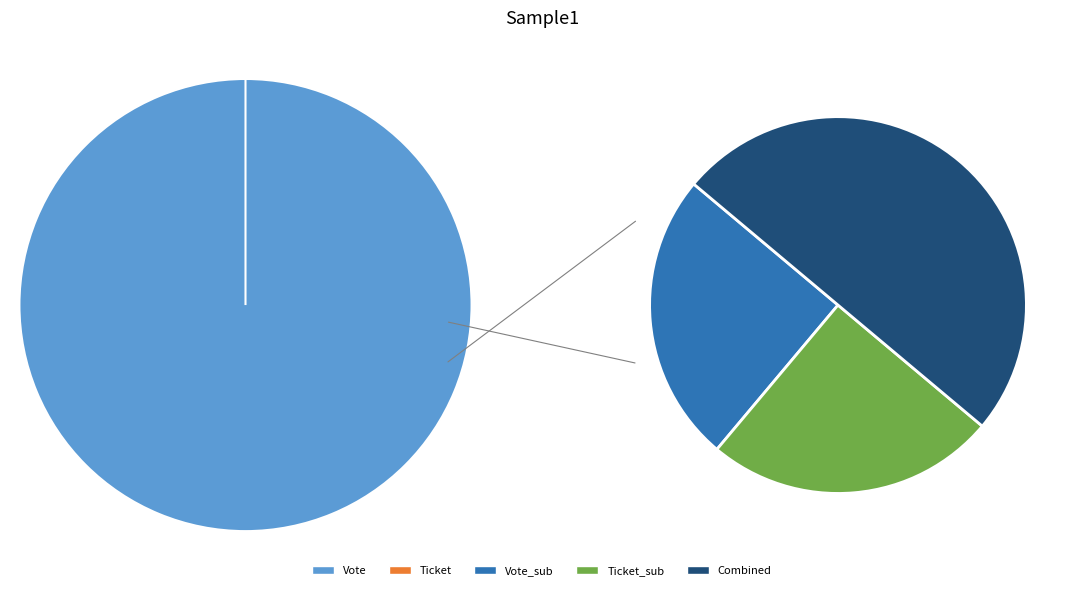

Which slice represents more than half of the pie?

Vote